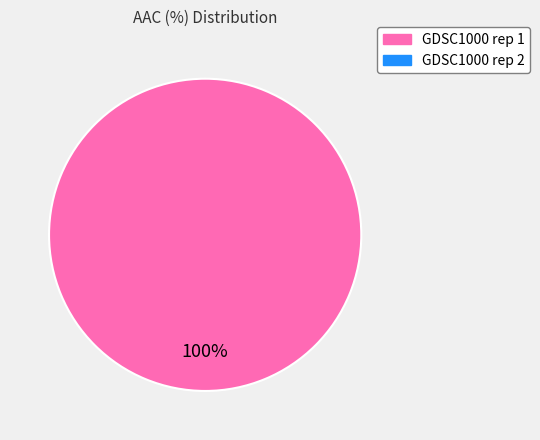

Is there a majority slice in this chart?

Yes